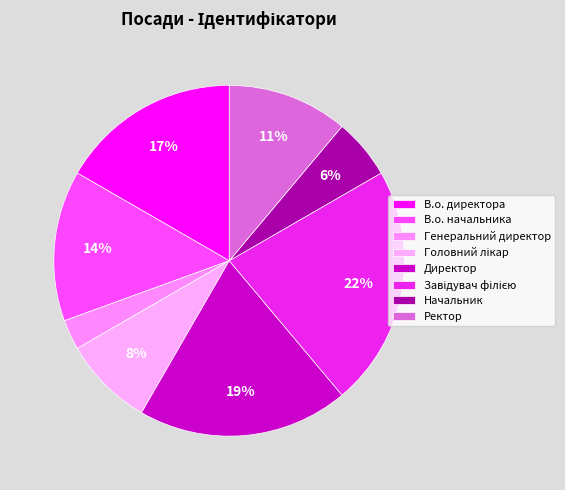

What is the smallest slice in the pie chart?

Генеральний директор